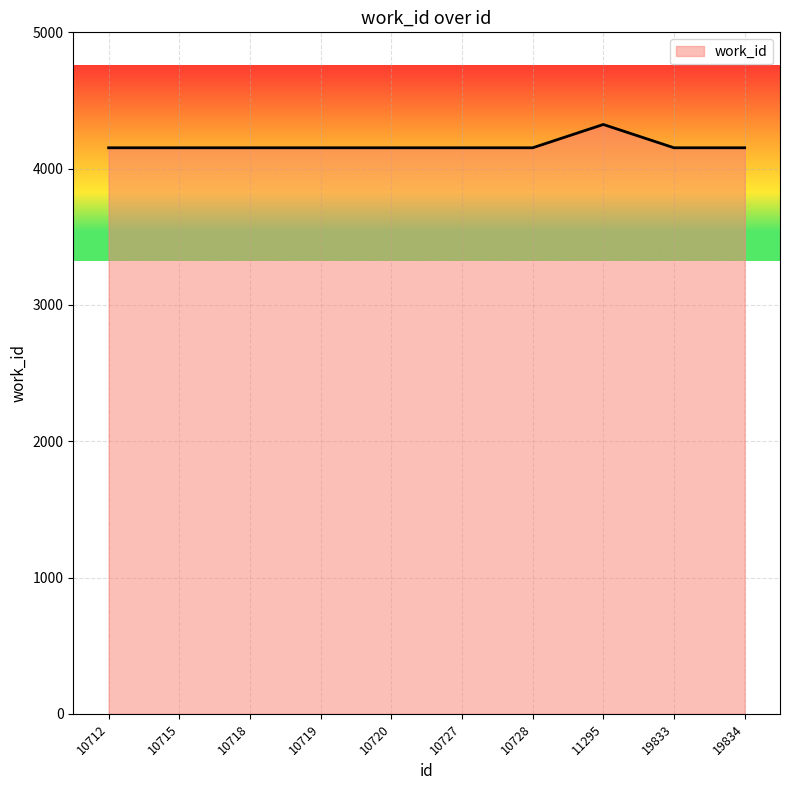

Reading left to right, list all the values displayed in this chart.

10712=4153	10715=4153	10718=4153	10719=4153	10720=4153	10727=4153	10728=4153	11295=4324	19833=4153	19834=4153